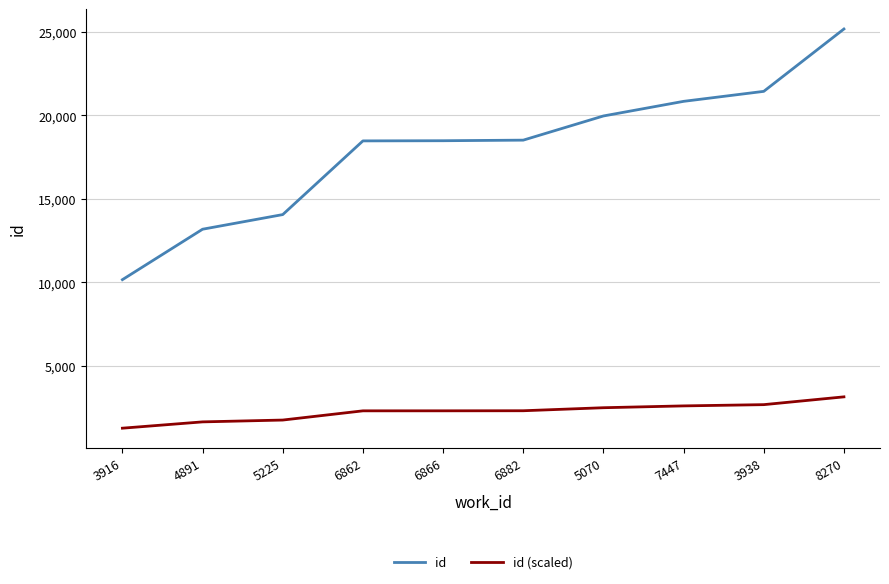

Which series has the widest spread of values?

id